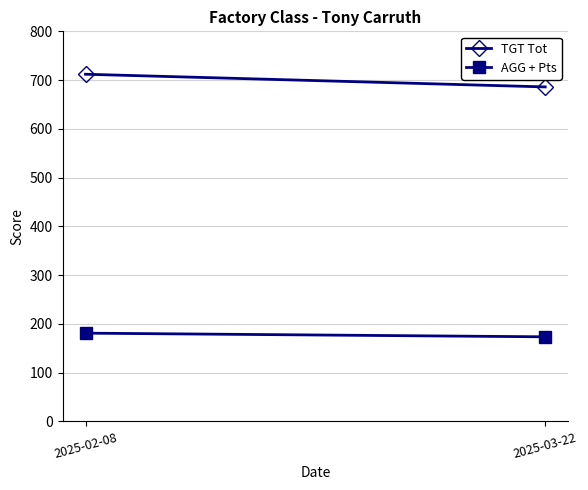

What is the smallest value displayed?

173.5